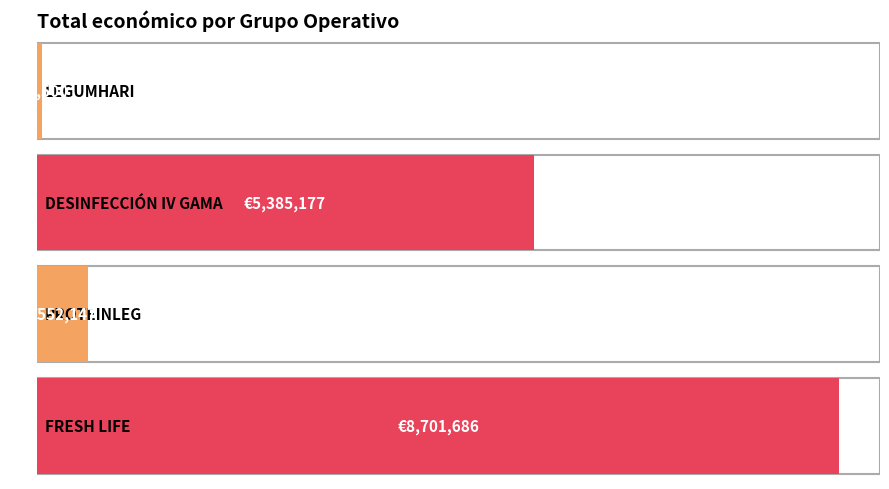

Which label corresponds to the smallest value in the chart?

LEGUMHARI